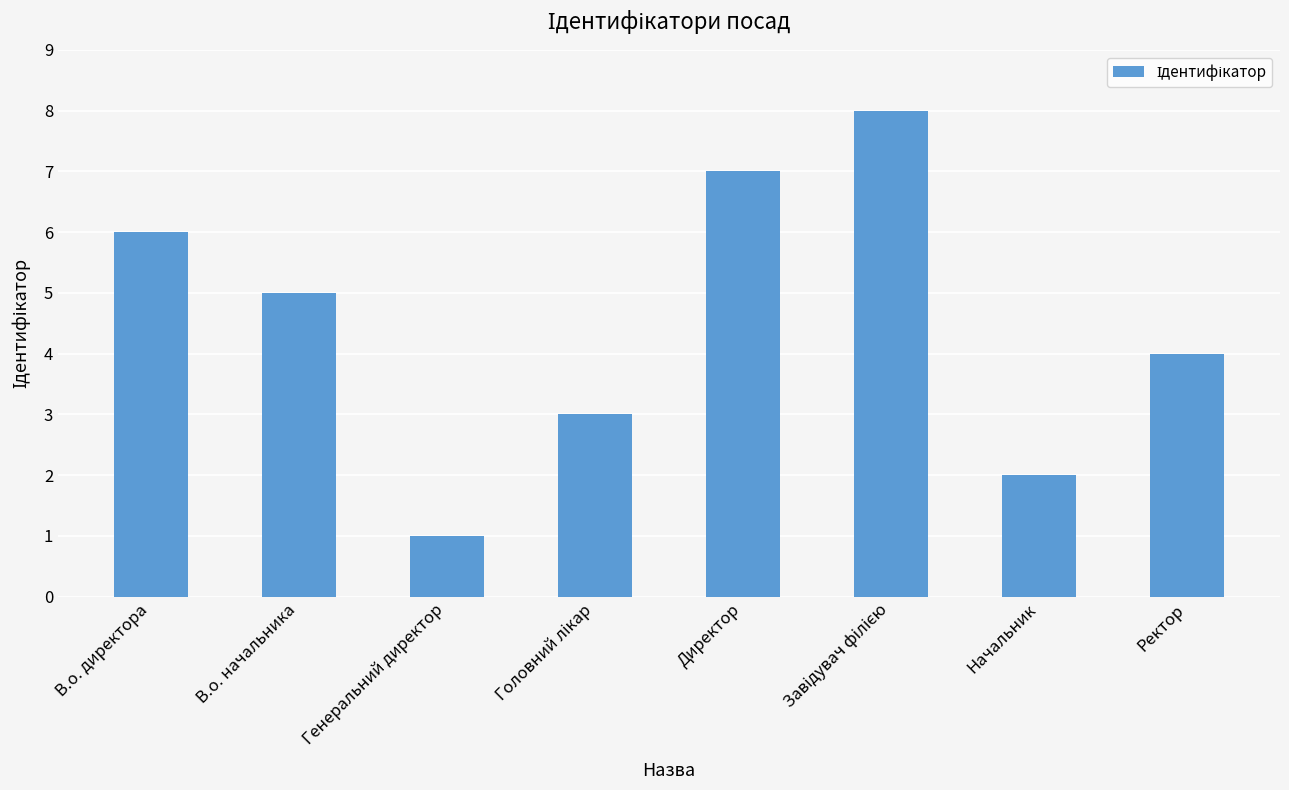

What value does the data have at Ректор?

4